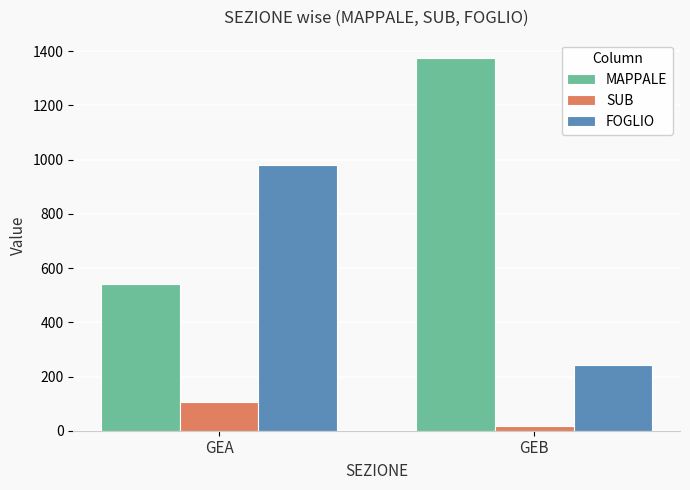

Which series has the largest total across all categories?

MAPPALE